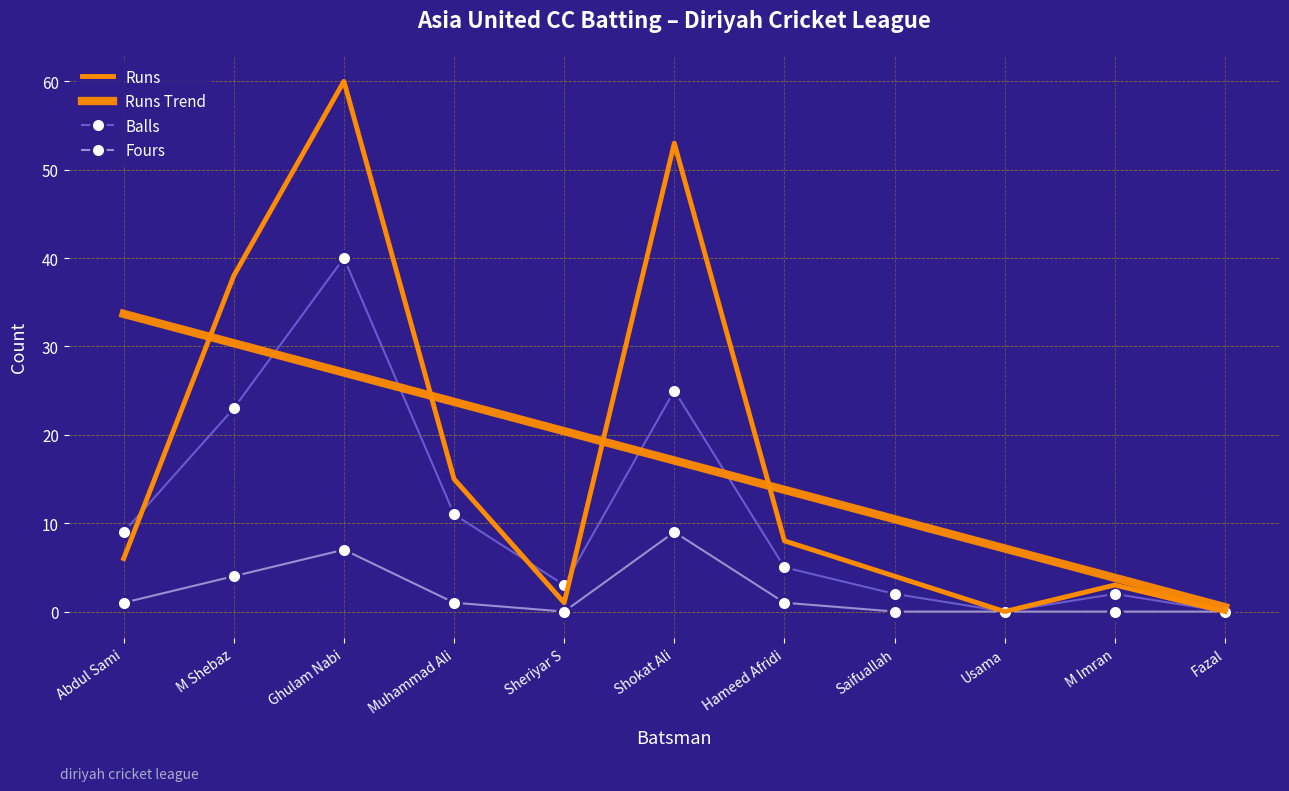

Where does the Balls series first go above 5?

Abdul Sami